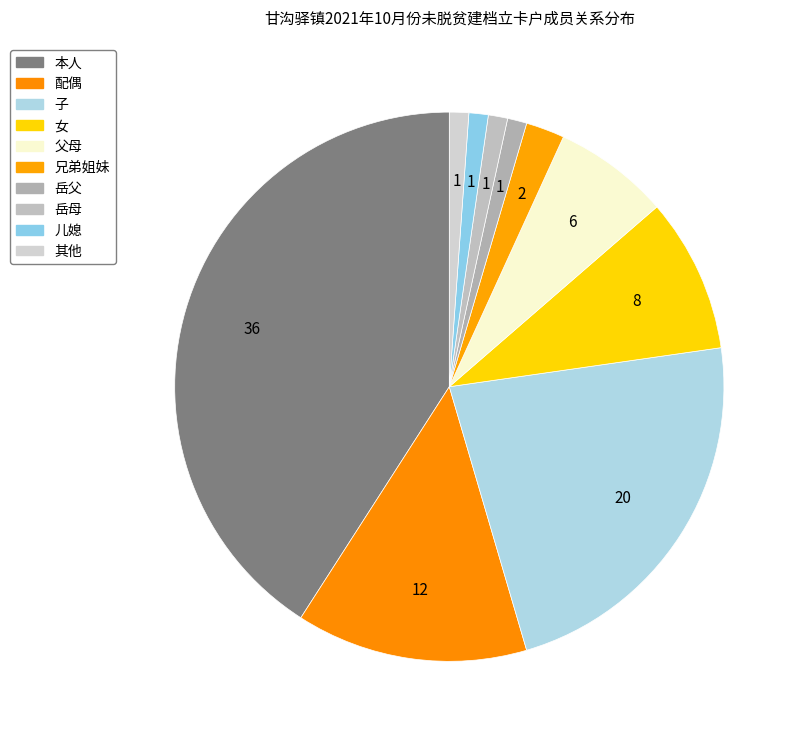

How many segments does this pie chart have?

10